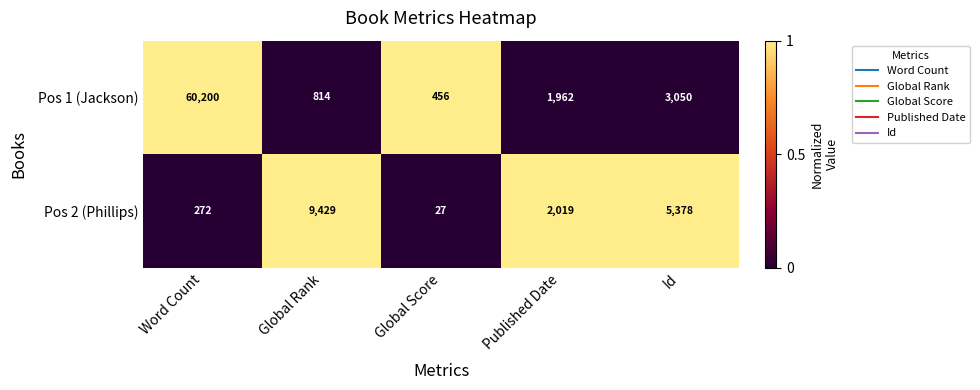

What is the spread (max minus min) of values at Word Count?

59928